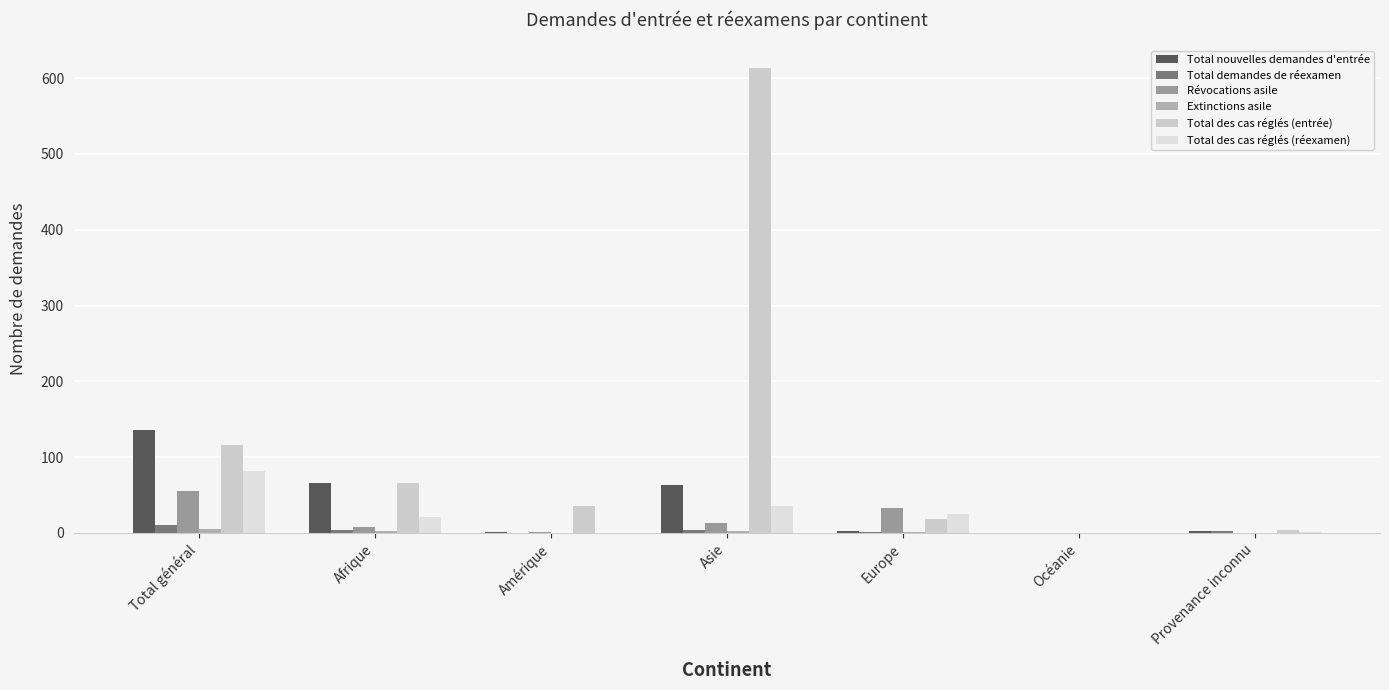

How many series are shown in this chart?

6